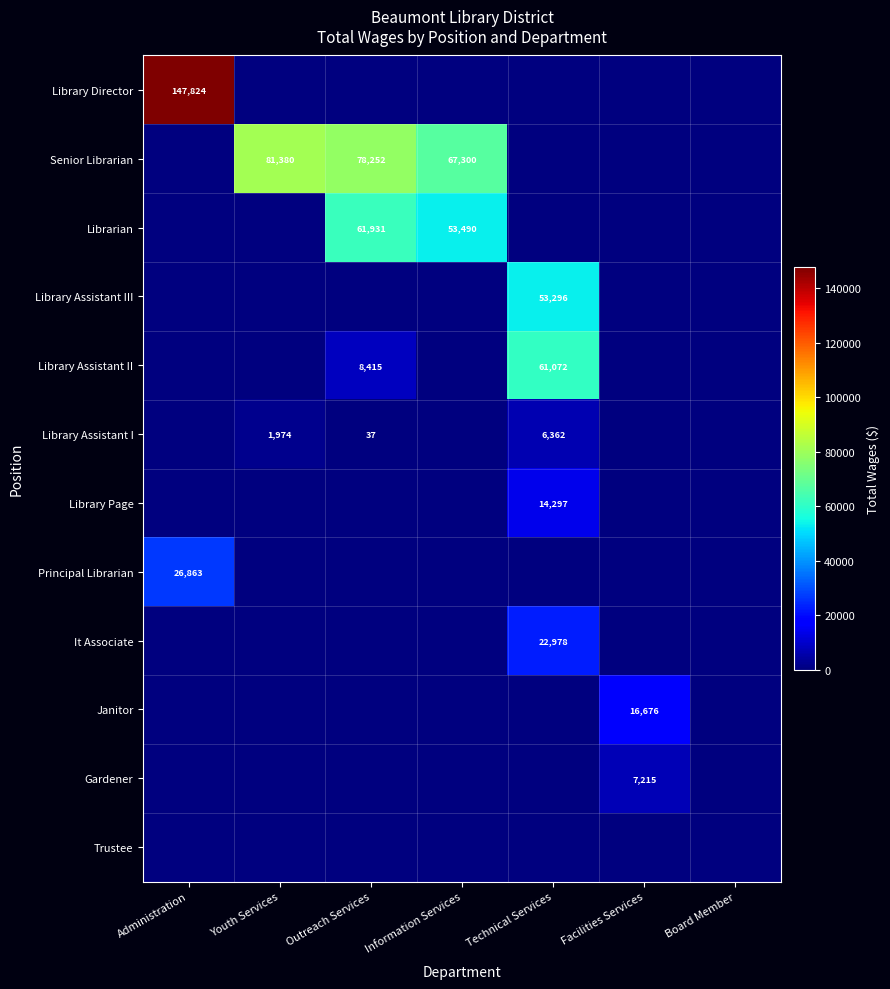

What is the spread (max minus min) of values at Facilities Services?

16676